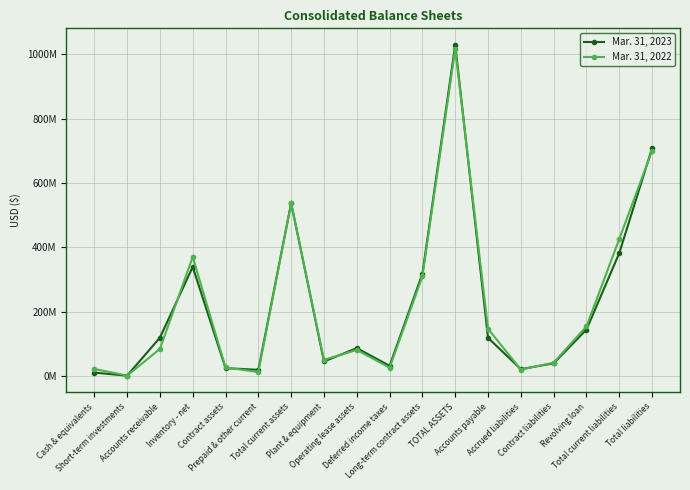

Reading left to right, transcribe all the data shown in this chart.

Mar. 31, 2023: 11596000	2011000	119868000	339675000	25443000	20150000	537478000	46052000	87619000	32625000	318381000	1028565000	119437000	22329000	40340000	145200000	382592000	708090000
Mar. 31, 2022: 23016000	2202000	85075000	370503000	27500000	13387000	536985000	51062000	81997000	26982000	310255000	1015698000	147469000	20966000	42496000	155000000	426405000	700435000